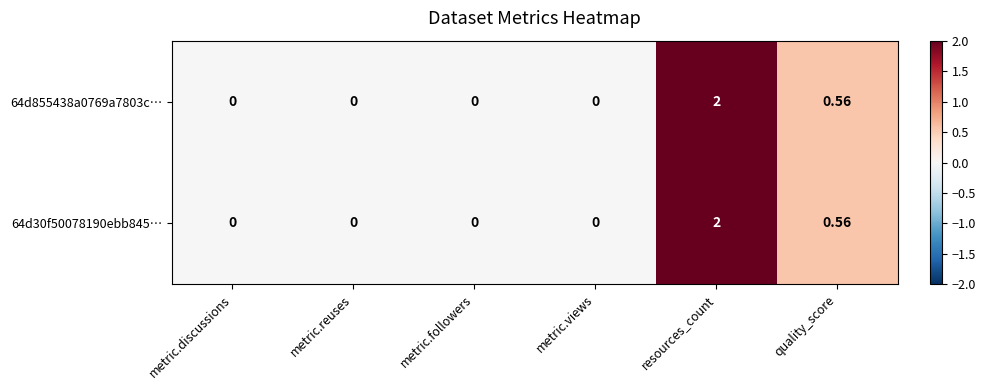

Is the value of 64d855438a0769a7803c… at metric.reuses greater than the value of 64d30f50078190ebb845… at quality_score?

No